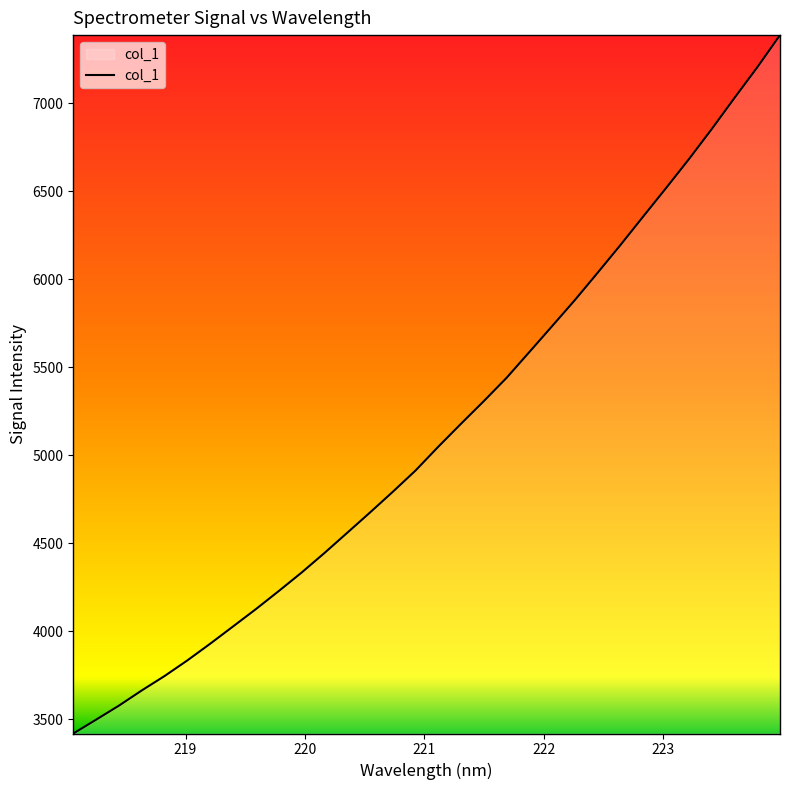

What is the minimum value shown in the chart?

3420.5